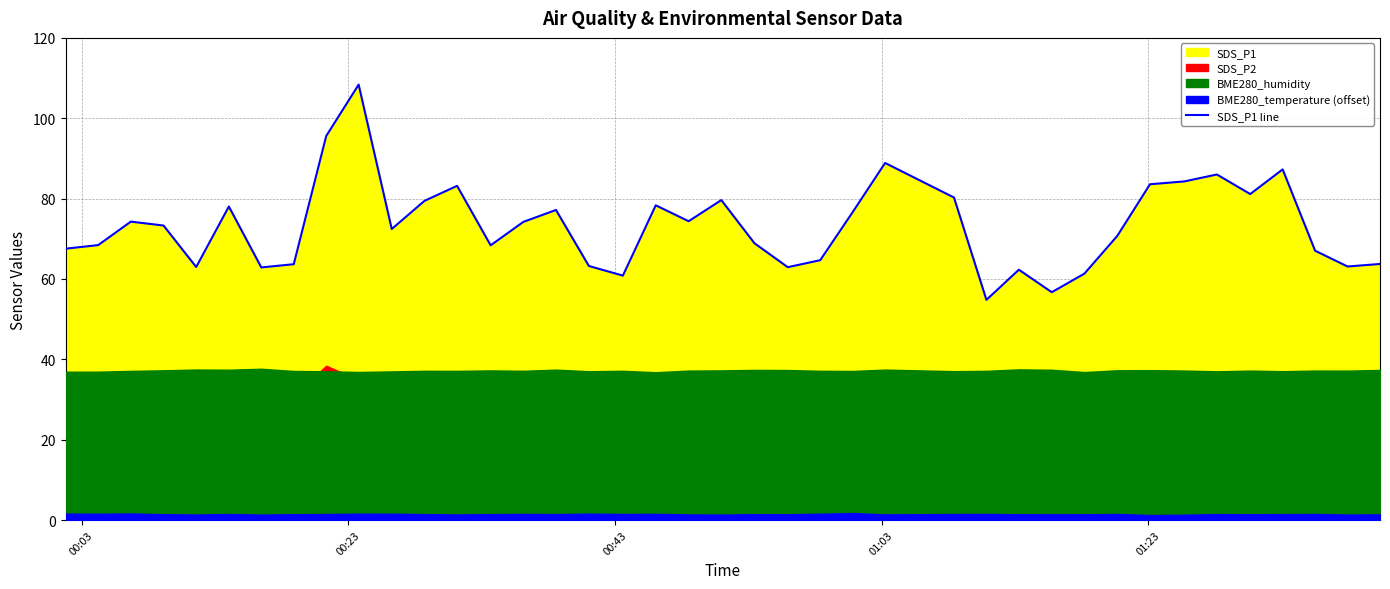

How many data points are above 73?

20